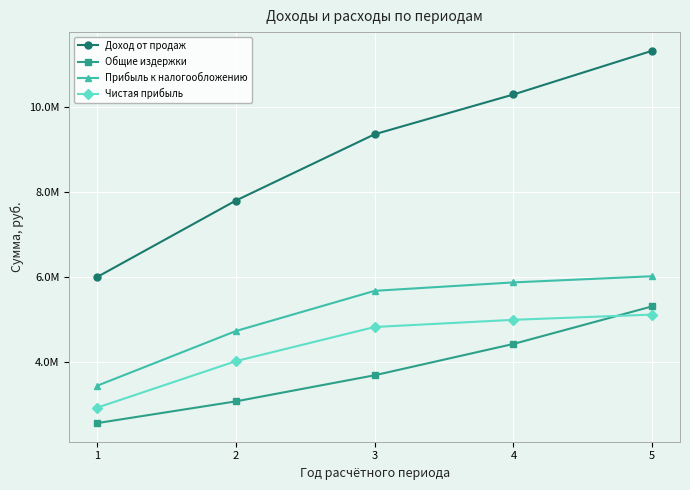

What is the sum of the Доход от продаж values at 2 and 5?

19125600.0